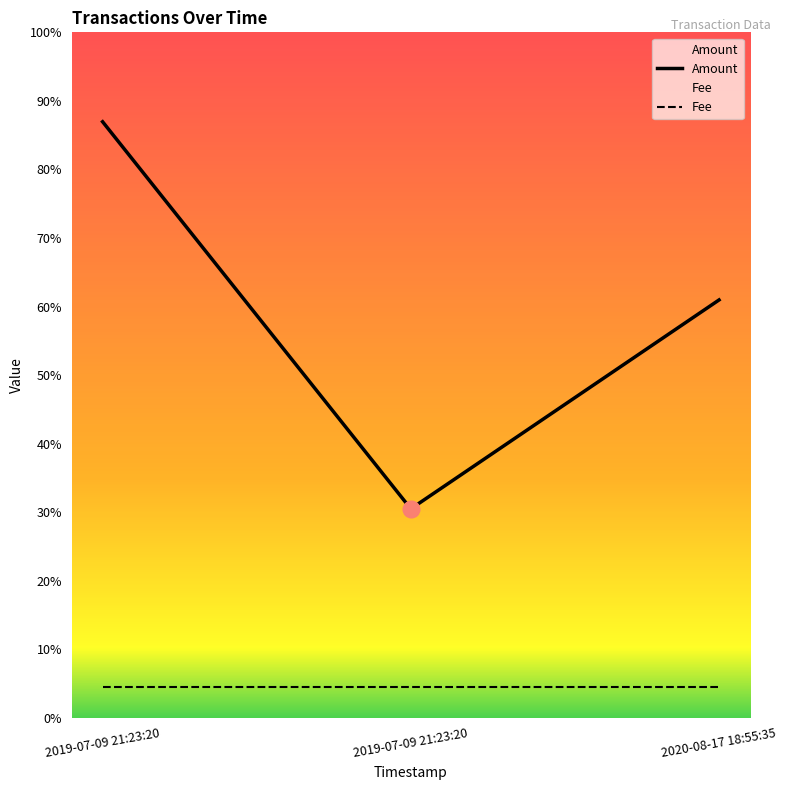

Rank the series at 2019-07-09 21:23:20 from highest to lowest value.

Amount, Fee